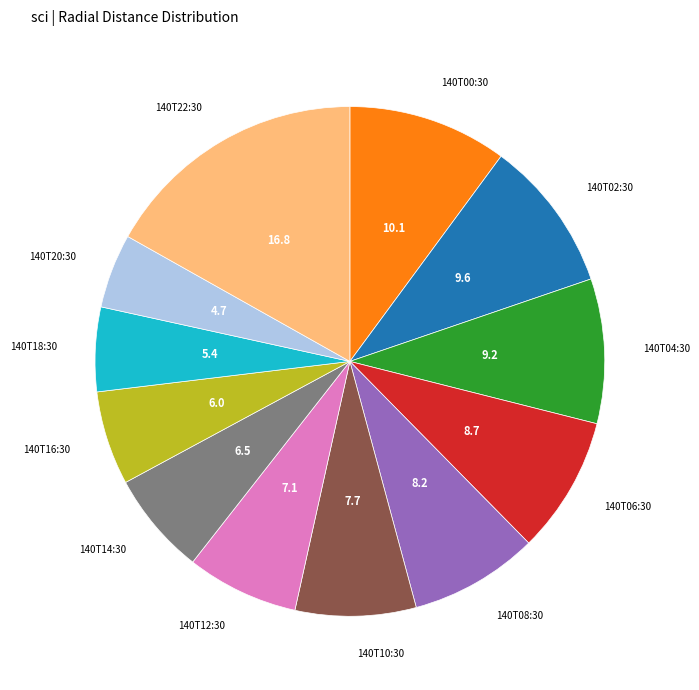

How many segments does this pie chart have?

12